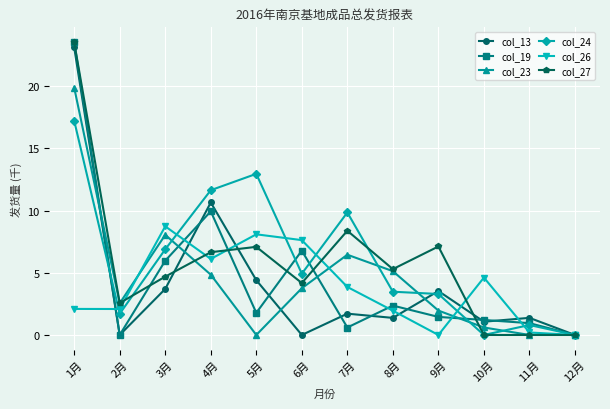

What is the label of the 2nd point from the right?

11月